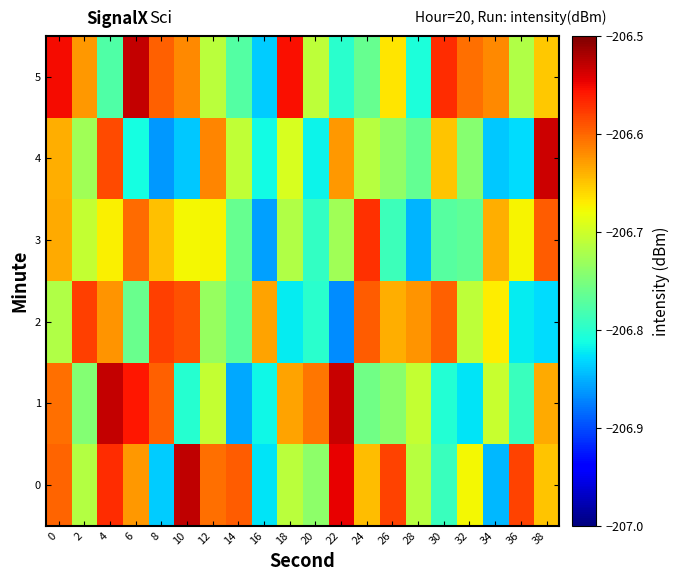

At 6, list the series in order from largest to smallest.

5, 1, 3, 0, 2, 4